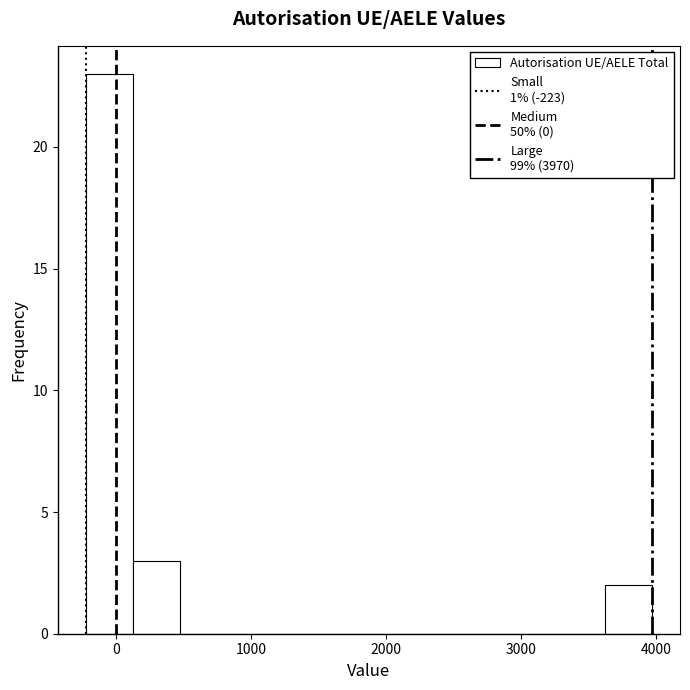

Around what value on the x-axis is the tallest bar? Give the approximate position of its centre, as read against the axis.

-100